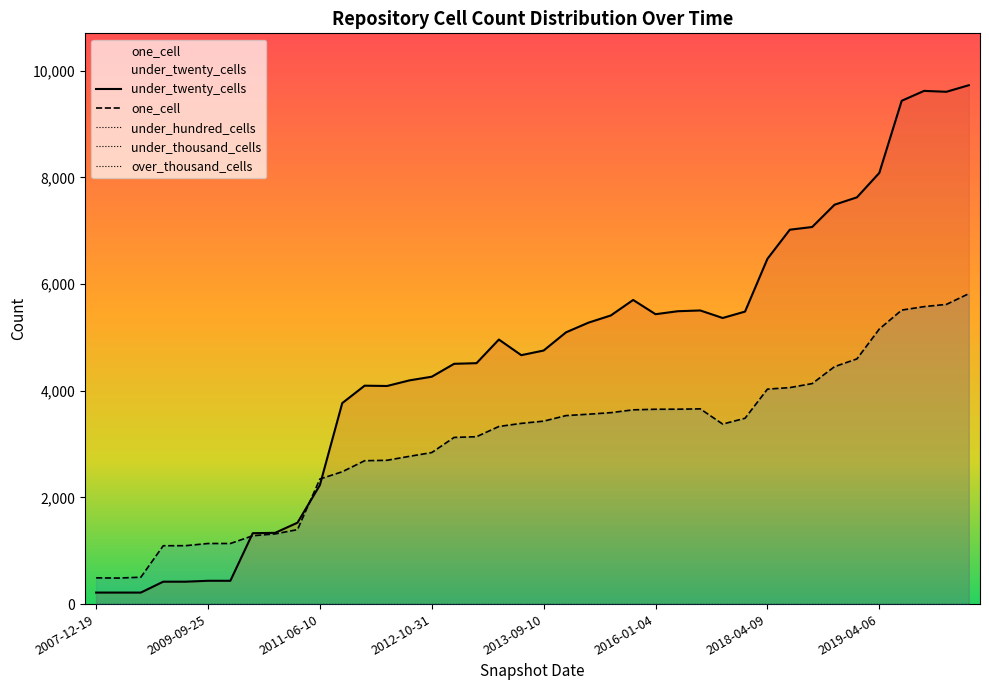

True or false: under_hundred_cells and under_thousand_cells cross at least once.

False